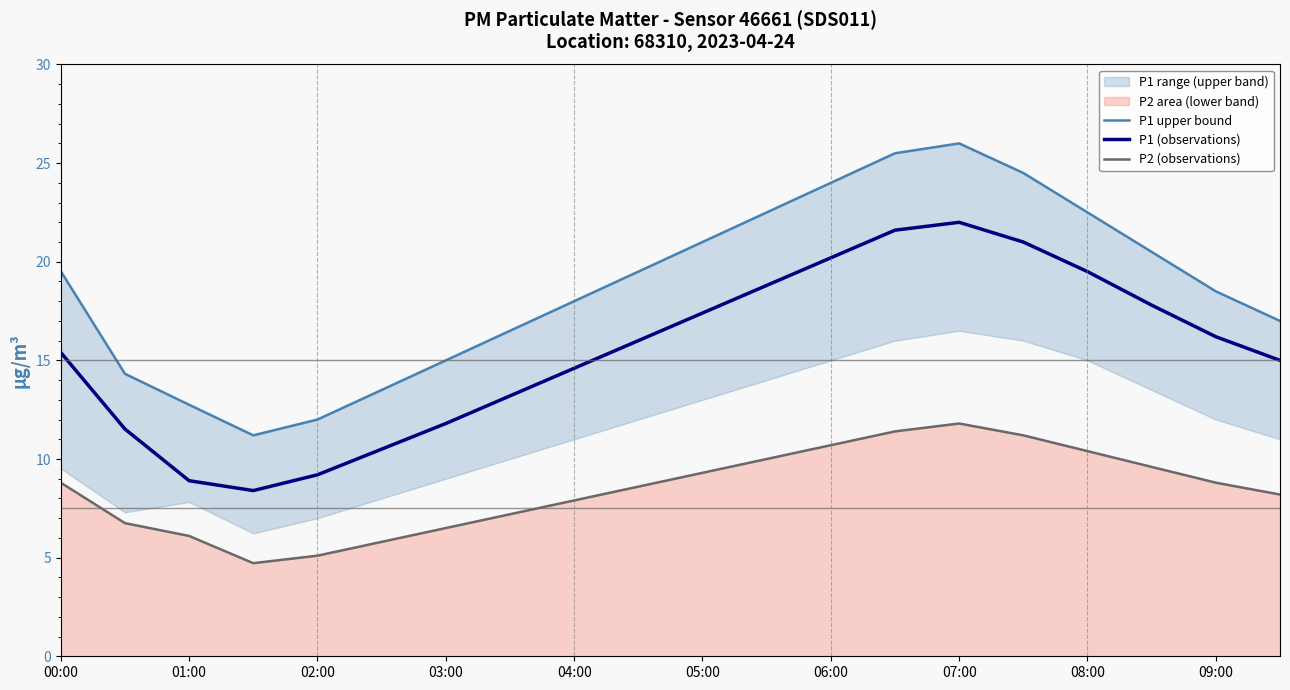

True or false: P2 (observations) and P1 (observations) cross at least once.

False